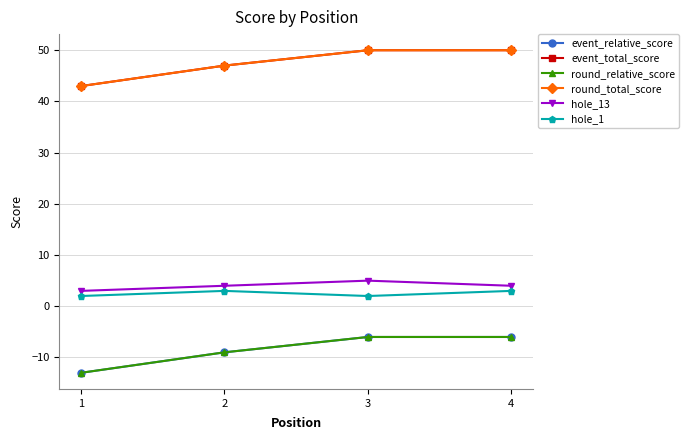

Is the value of event_total_score at 3 greater than the value of hole_1 at 3?

Yes